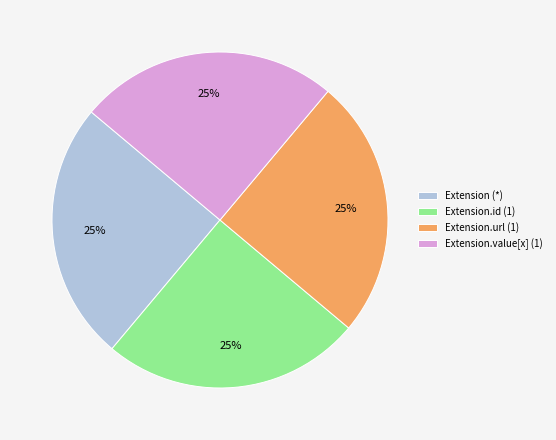

Count the number of slices in the pie.

4